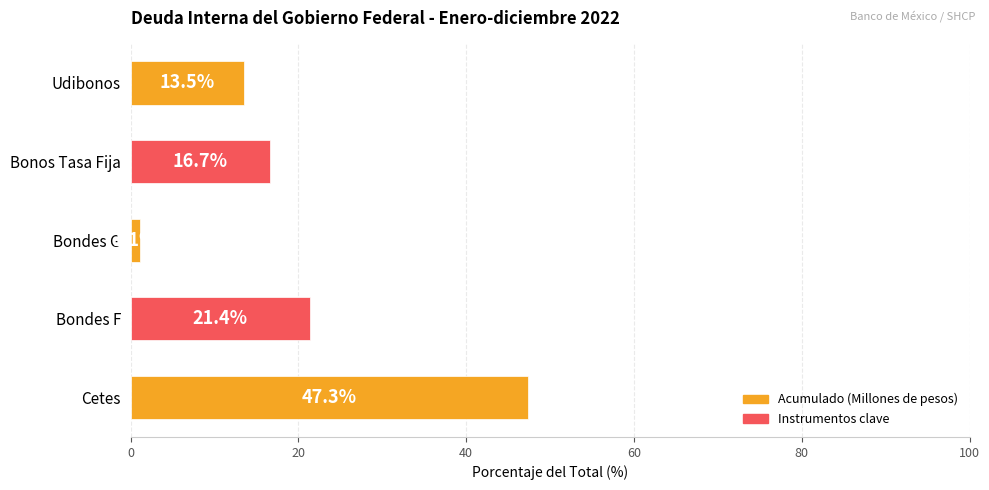

Between Bondes F and Bondes G, which is larger?

Bondes F